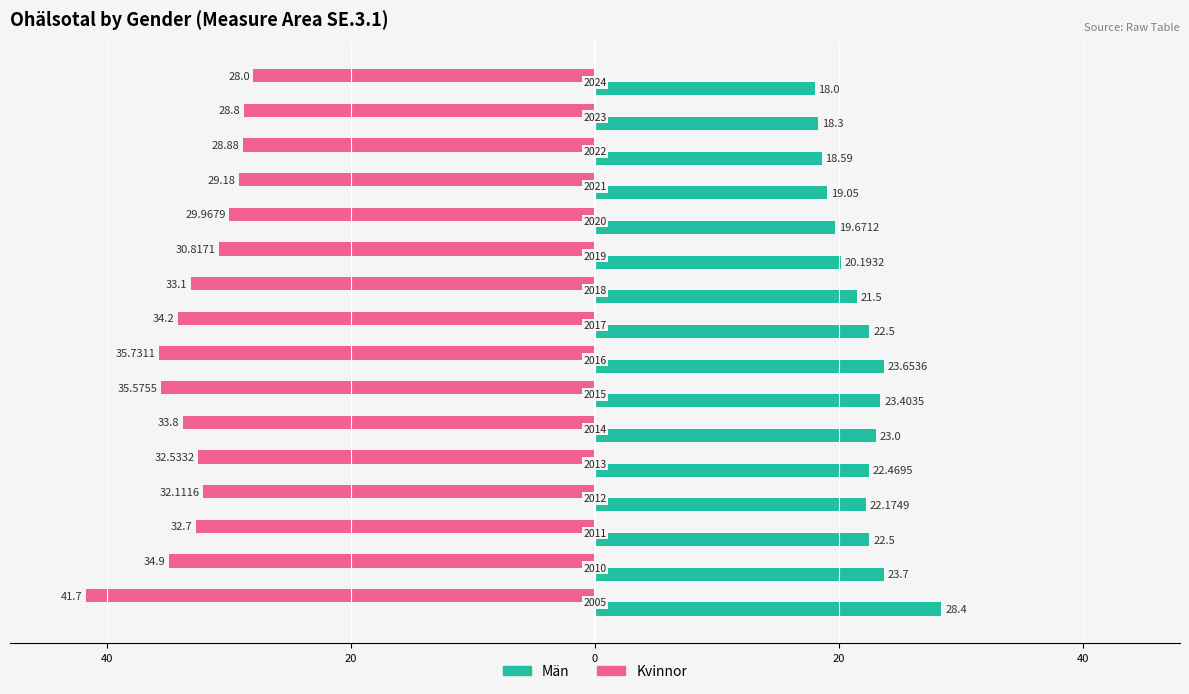

What are all the series names shown in the legend?

Män, Kvinnor